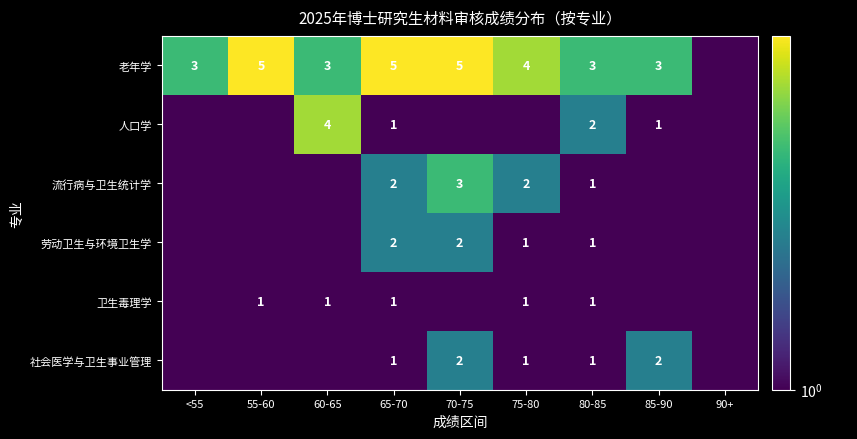

What is the total value across all series at 65-70?

12.0